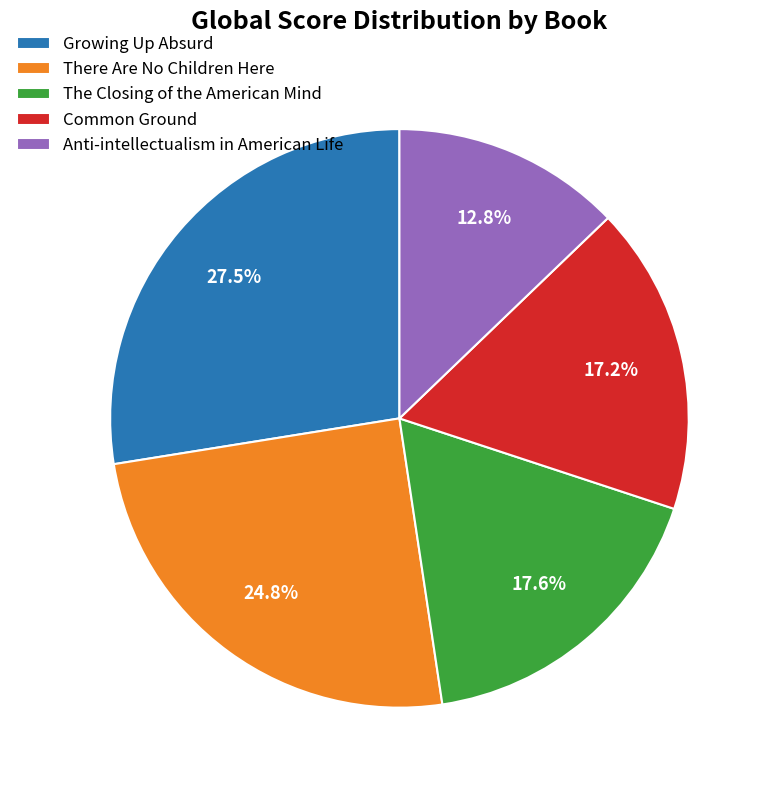

How many segments does this pie chart have?

5